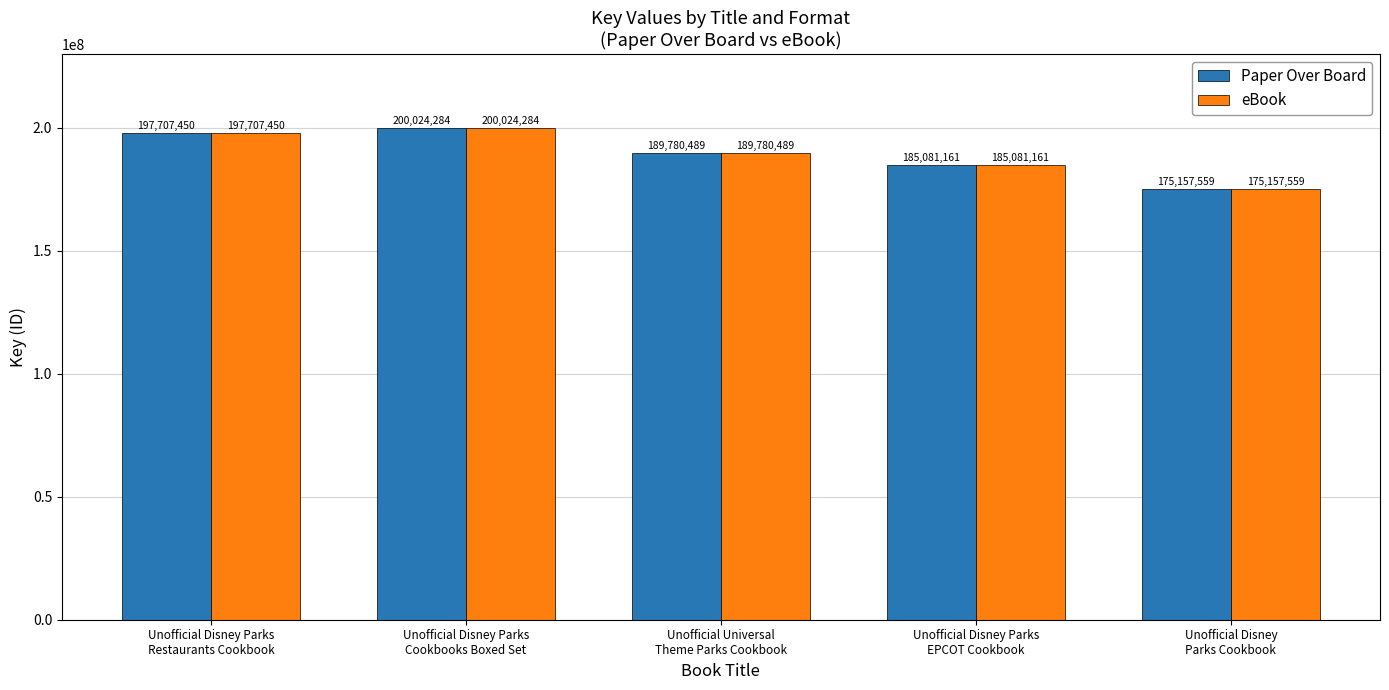

Reading left to right, what are all the values shown in this chart?

Paper Over Board: 197707450	200024284	189780489	185081161	175157559
eBook: 197707450	200024284	189780489	185081161	175157559